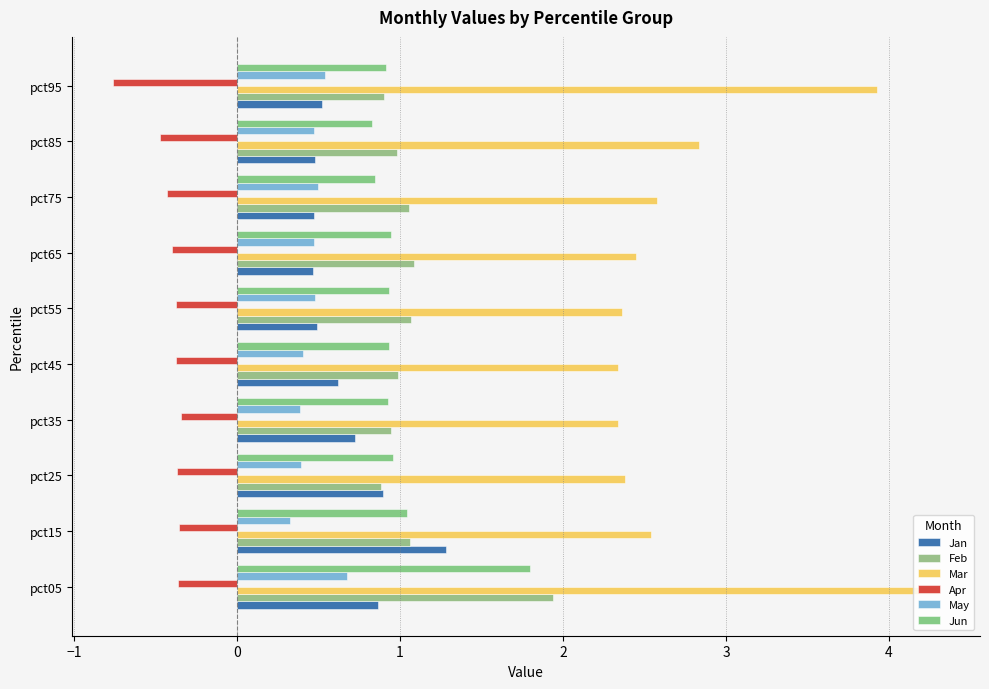

Which series has the largest total across all categories?

Mar